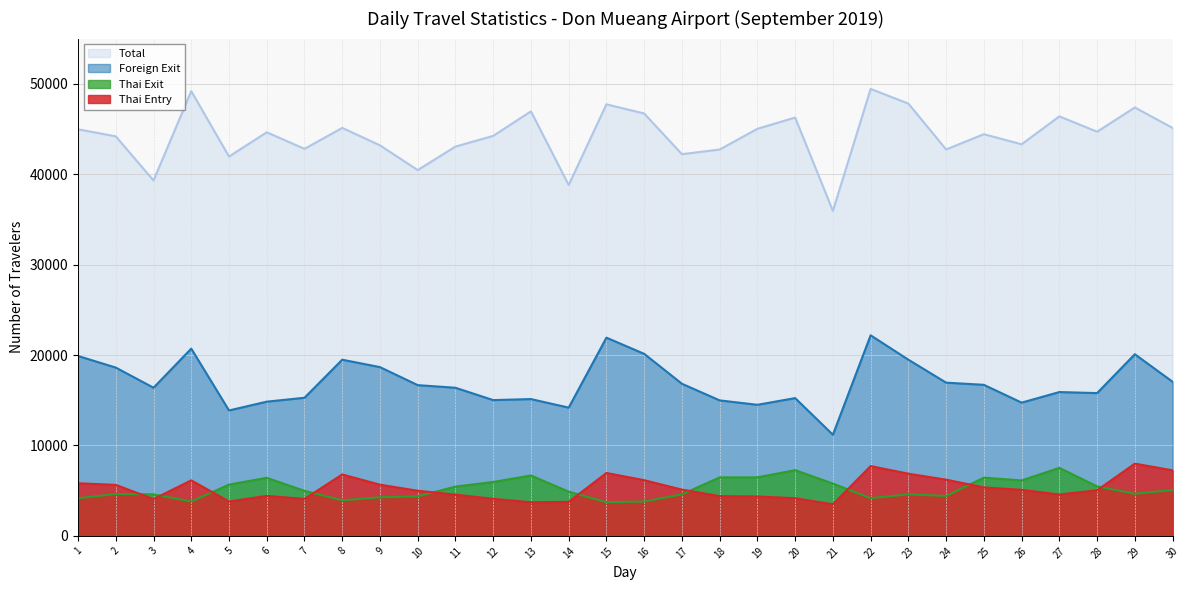

Where is the first local minimum for Foreign Exit?

3